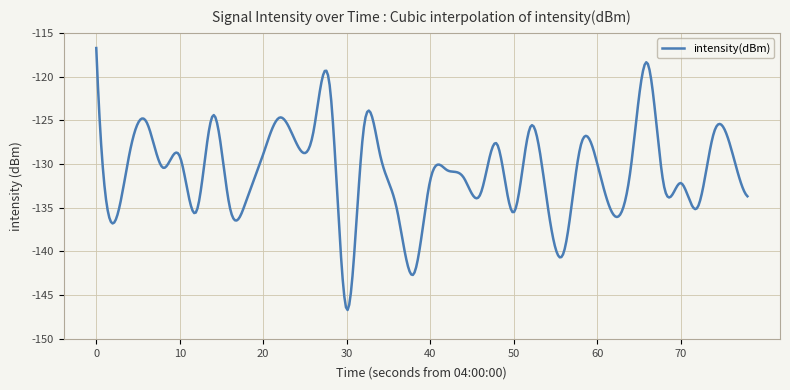

What is the smallest value displayed?

-146.7